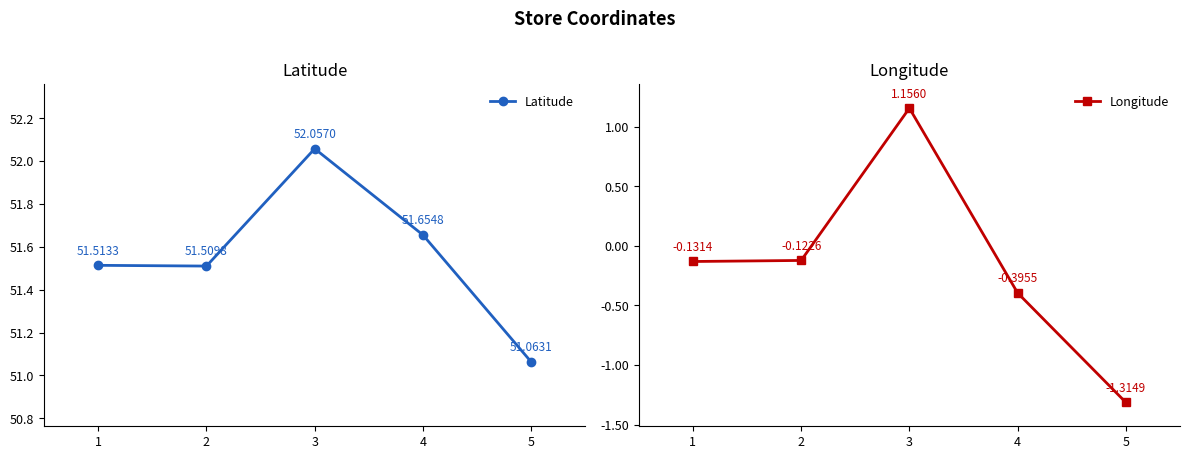

What is the minimum value for Latitude?

51.1